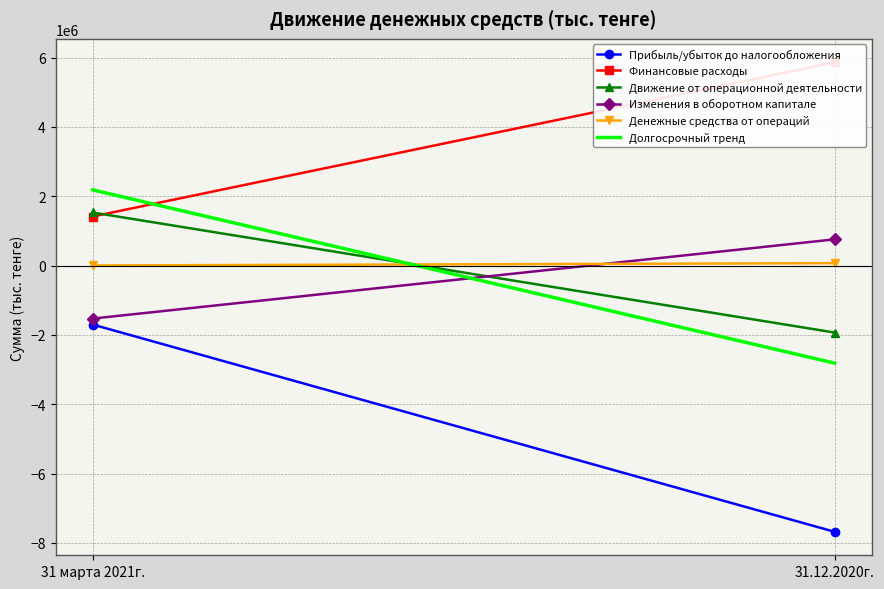

List the series in order of their peak value, lowest first.

Прибыль/убыток до налогообложения, Денежные средства от операций, Изменения в оборотном капитале, Движение от операционной деятельности, Долгосрочный тренд, Финансовые расходы